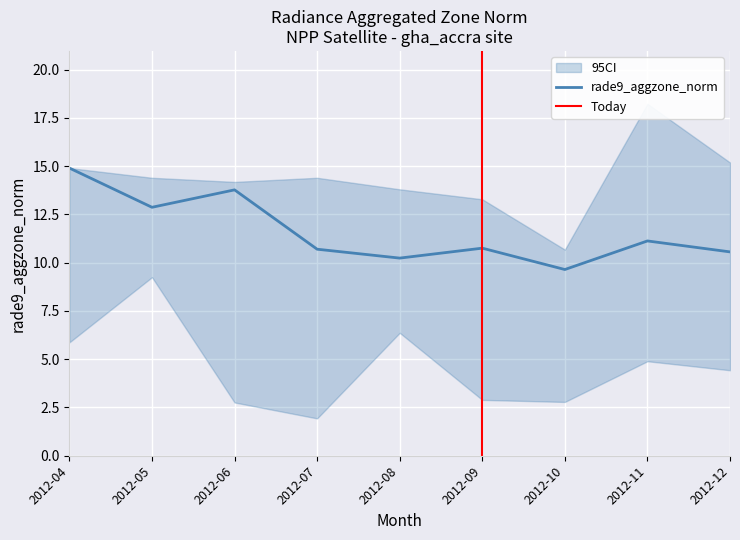

How many values in the rade9_aggzone_norm_high series are below 14?

3